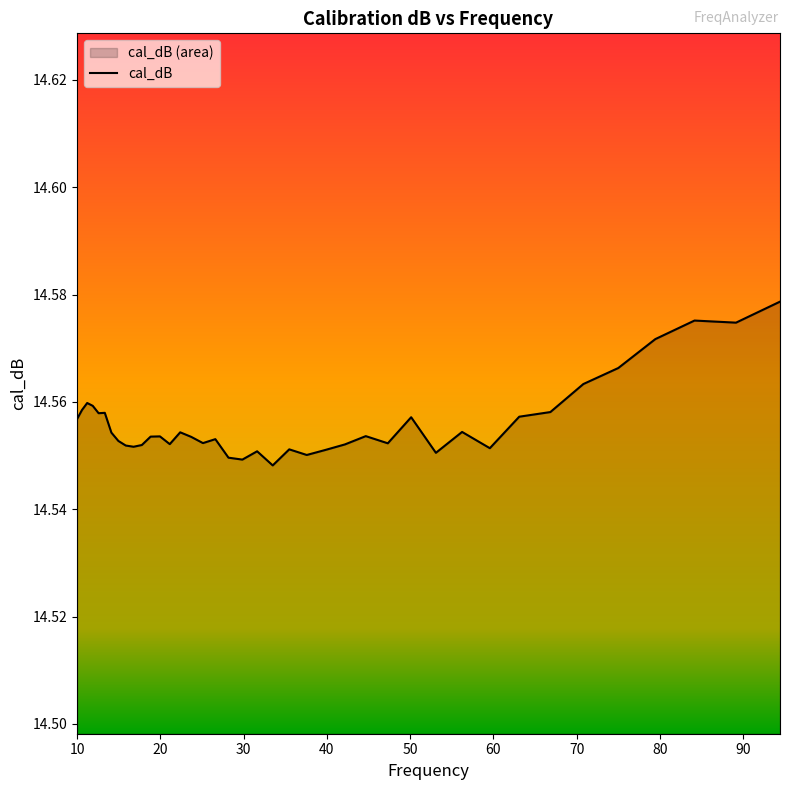

What is the value of the 11th point from the left?

14.6